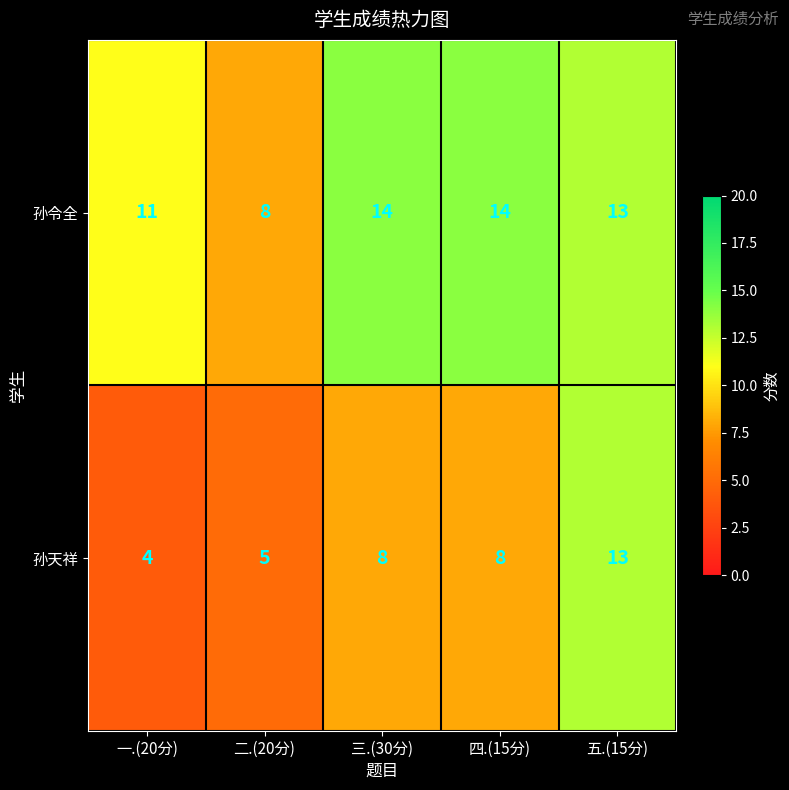

Rank the series at 四.(15分) from lowest to highest value.

孙天祥, 孙令全